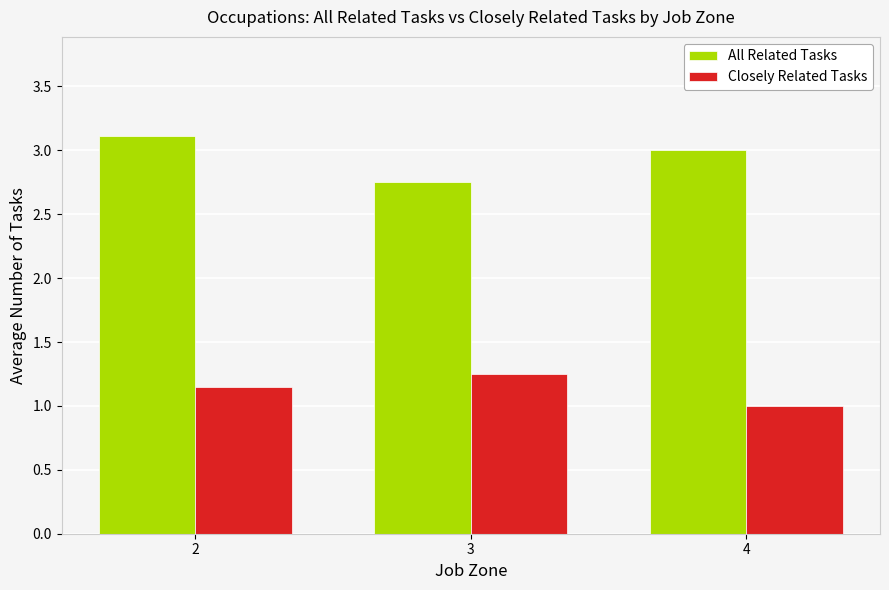

At which label is All Related Tasks closest to 2?

3